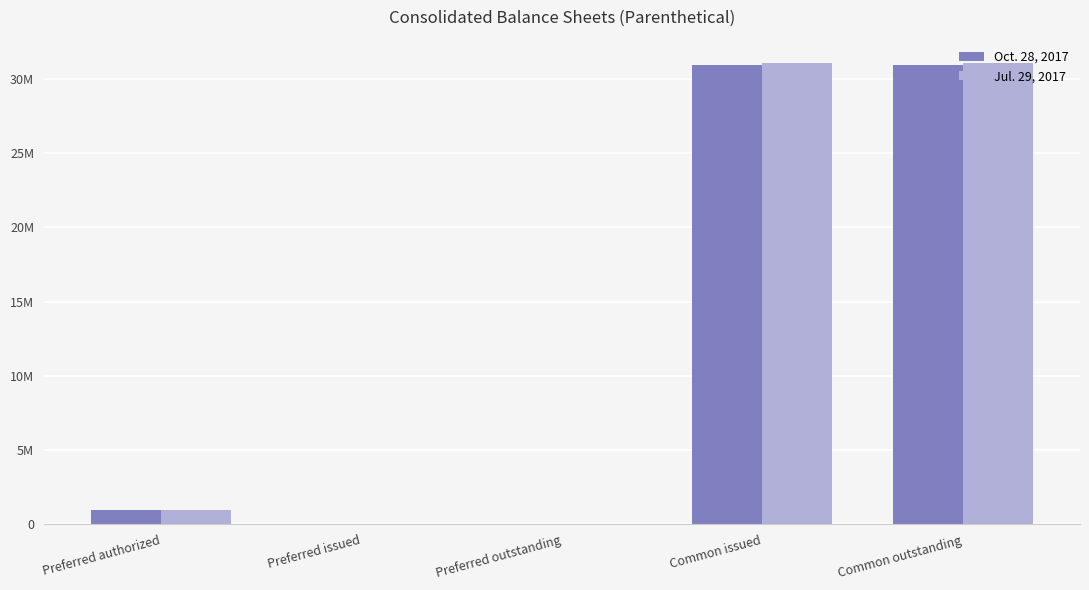

What is the greatest value displayed?

31087285